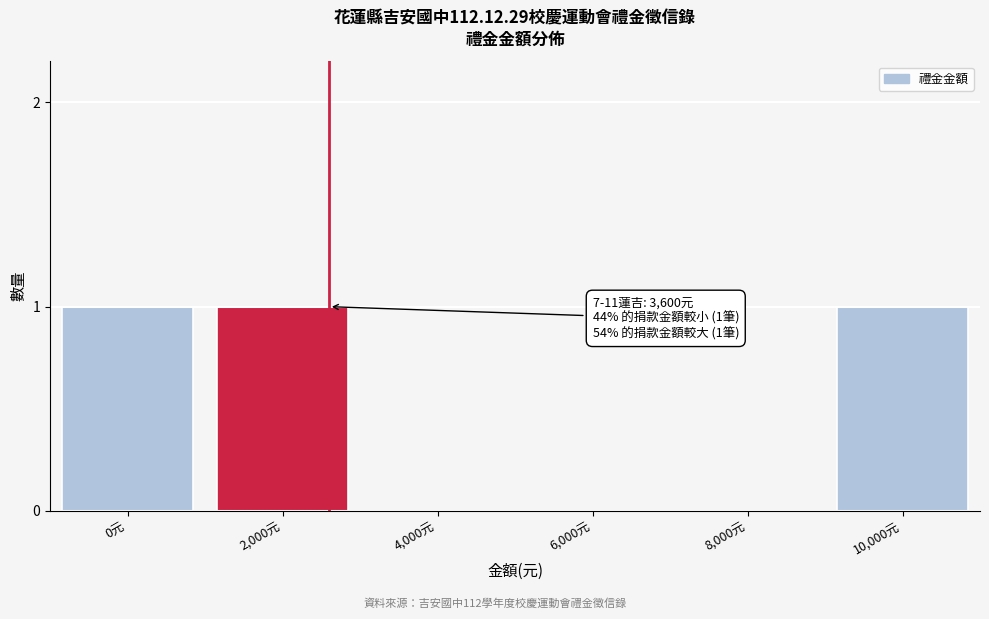

Reading right to left, extract all data points from this chart.

10,000元=1	8,000元=0	6,000元=0	4,000元=0	2,000元=1	0元=1